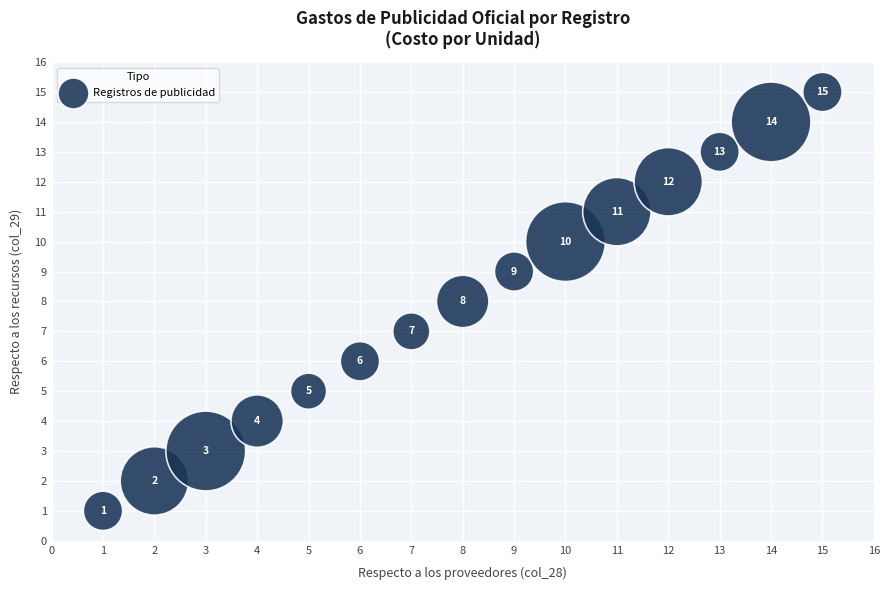

What Y value in the scatter plot is closest to 8?

8